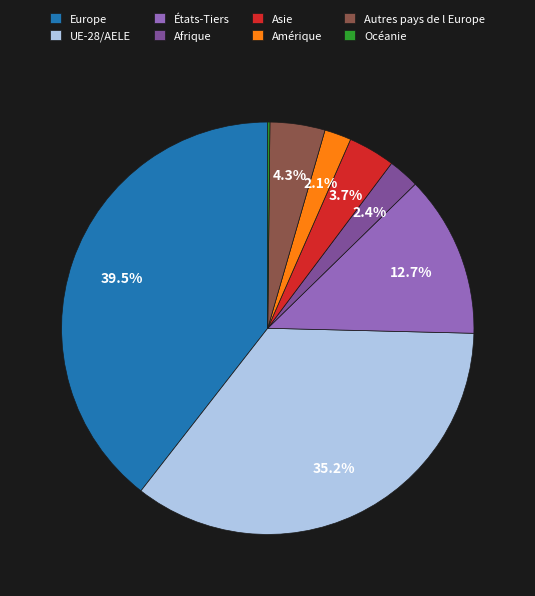

Between Autres pays de l Europe and Afrique, which is larger?

Autres pays de l Europe